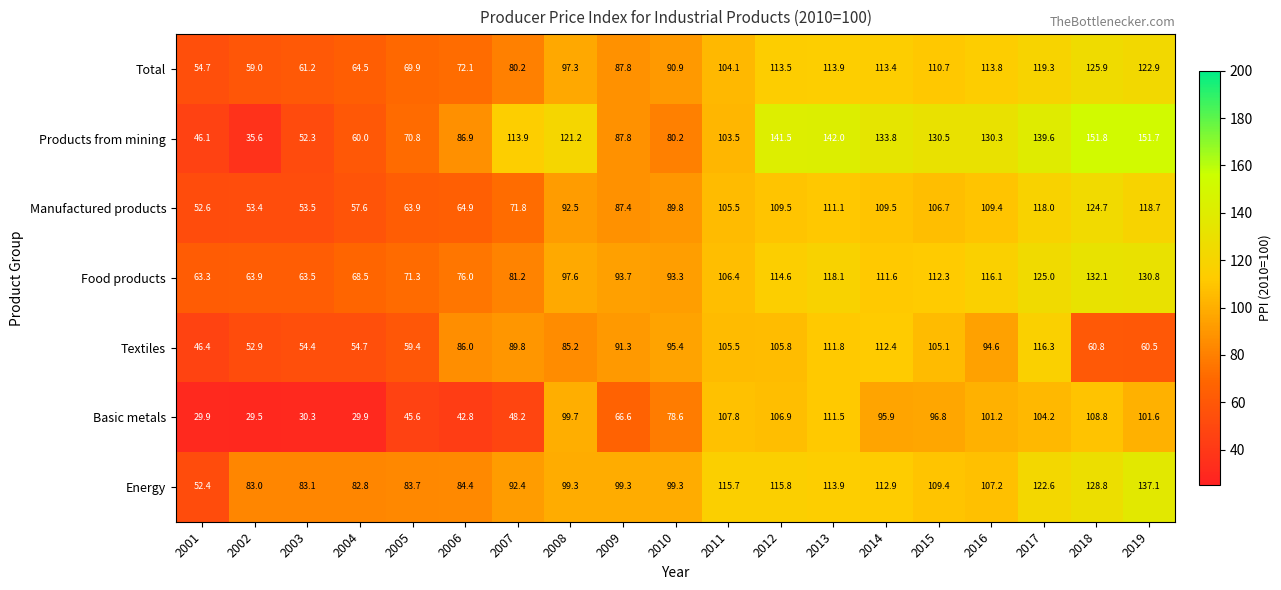

Where is Basic metals nearest to the value 70?

2009